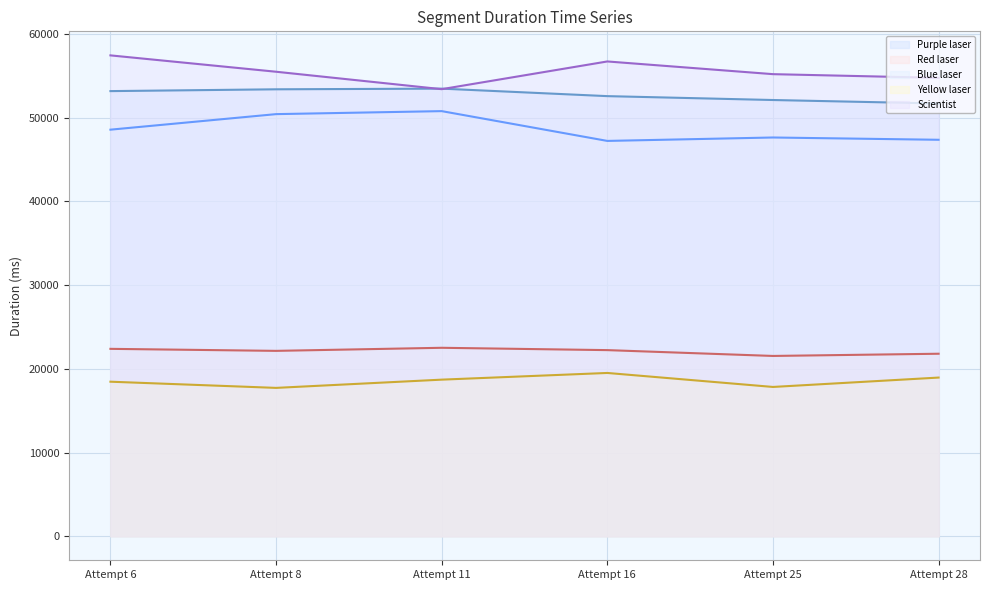

How many distinct data groups are displayed?

5